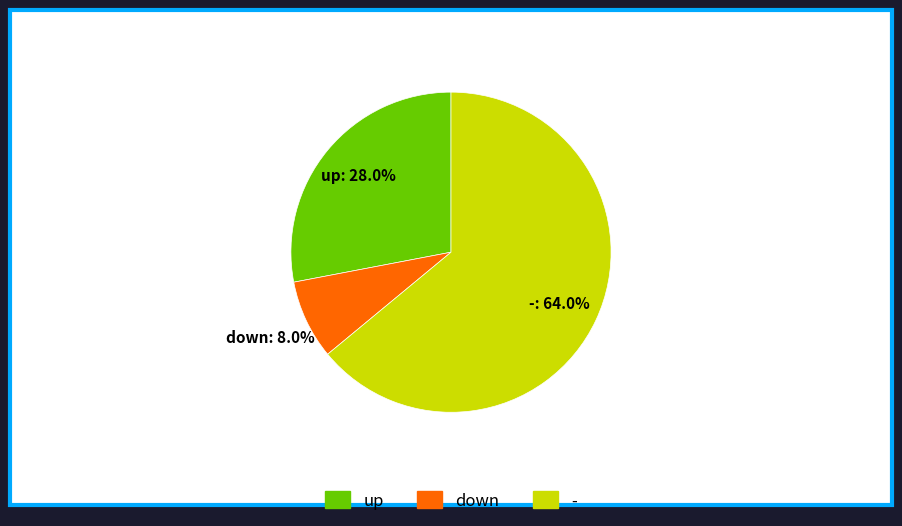

Combined, what portion of the pie is up and -?

92.0%